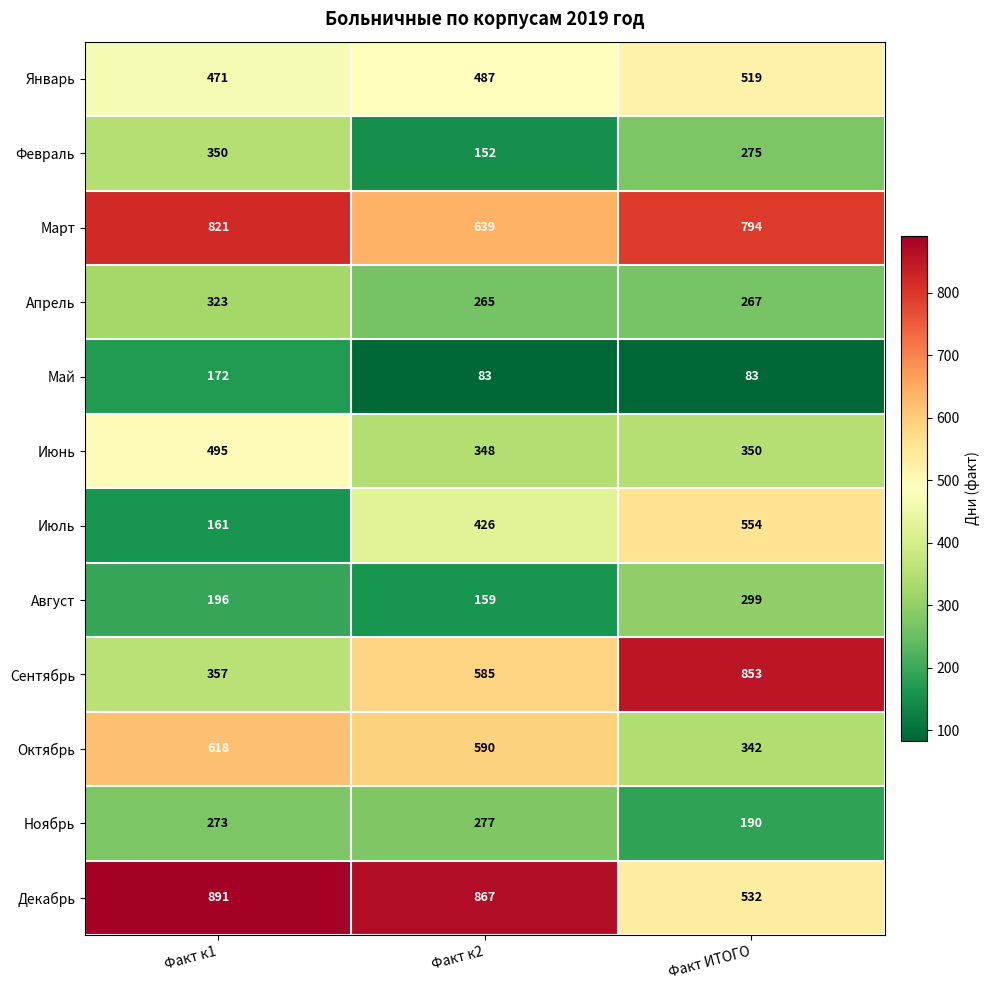

Which category has the lowest value in the Сентябрь series?

Факт к1